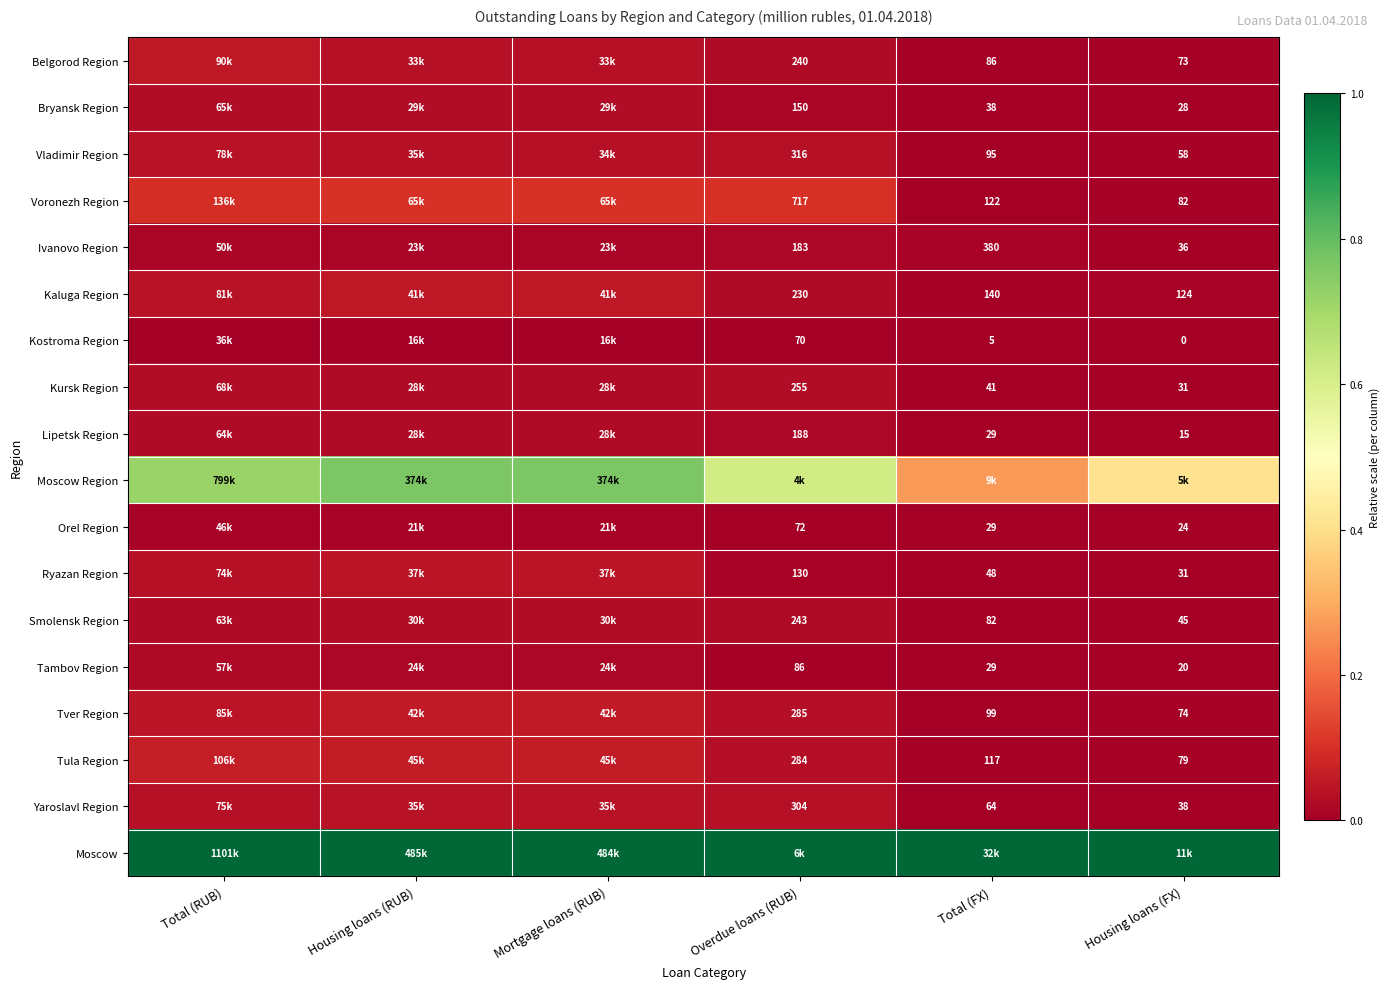

Which series has the largest total across all categories?

Moscow